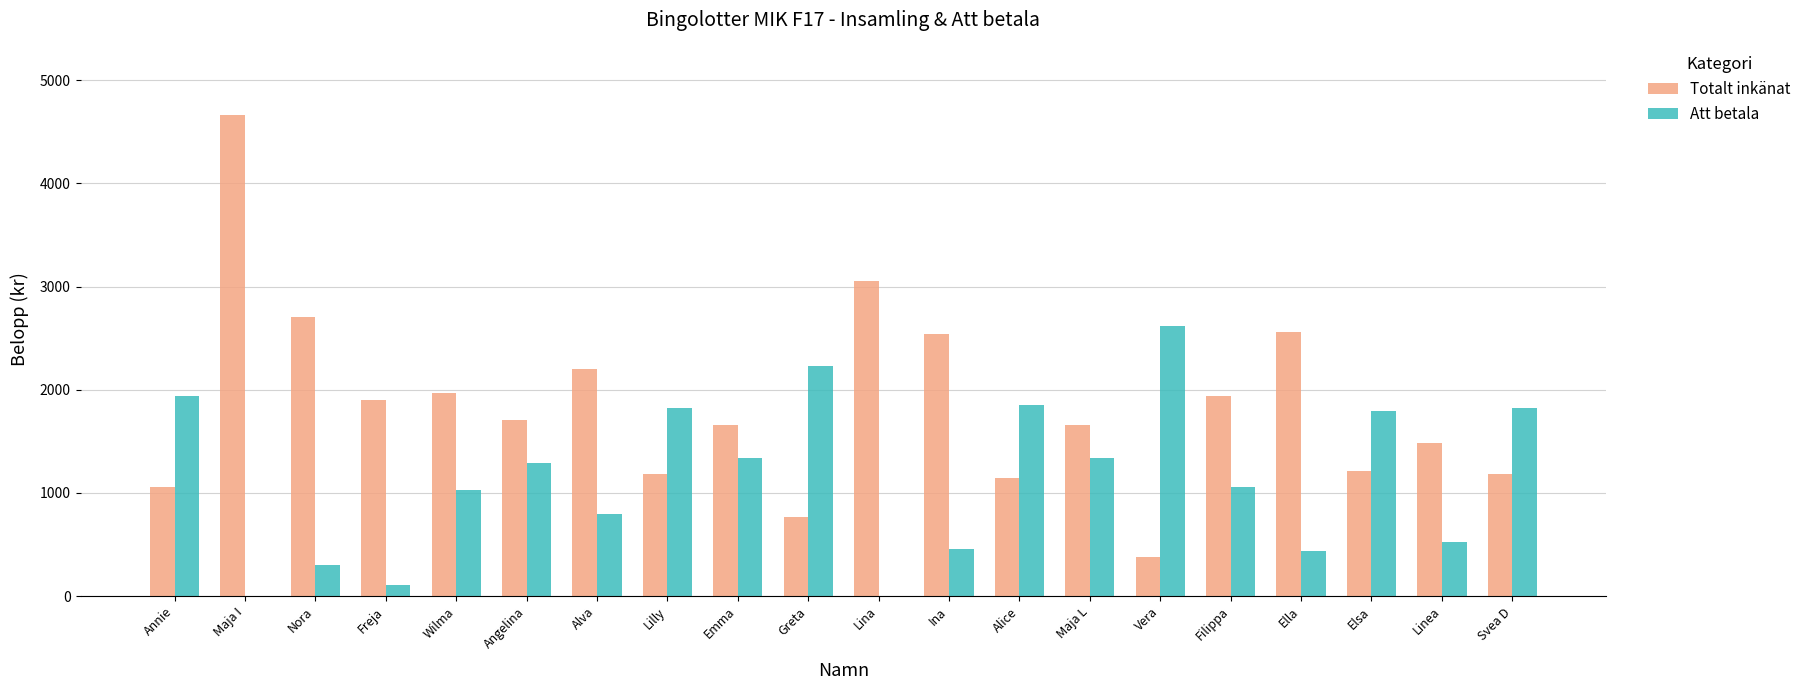

Between Freja and Emma, which series saw the biggest shift?

Att betala